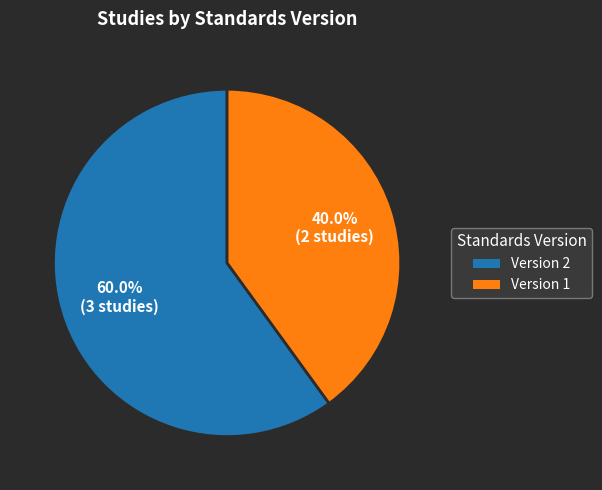

To the nearest percent, what is the combined percentage of Version 2 and Version 1?

100%